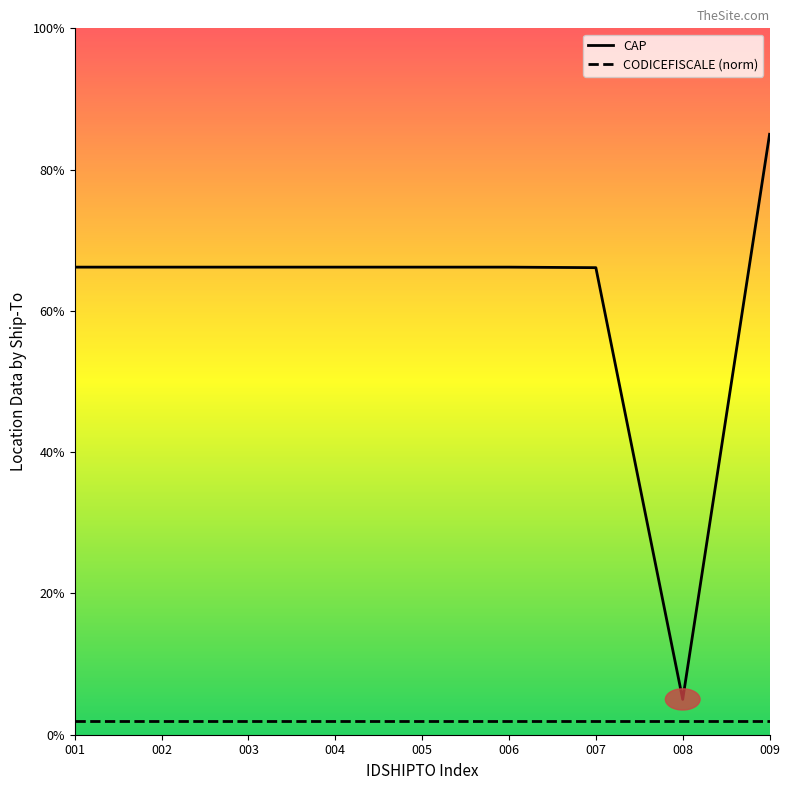

What is the value of the 1st point from the left?

66.2